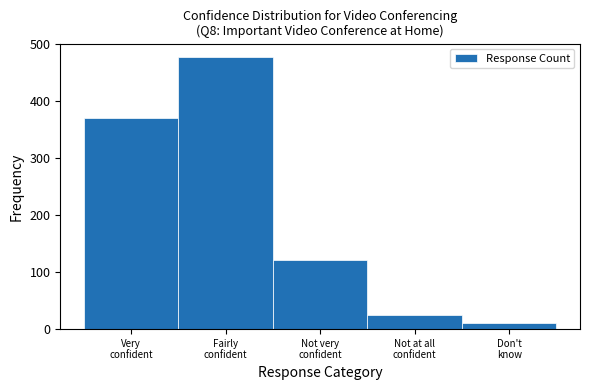

Reading left to right, transcribe all the data shown in this chart.

371	477	122	25	11